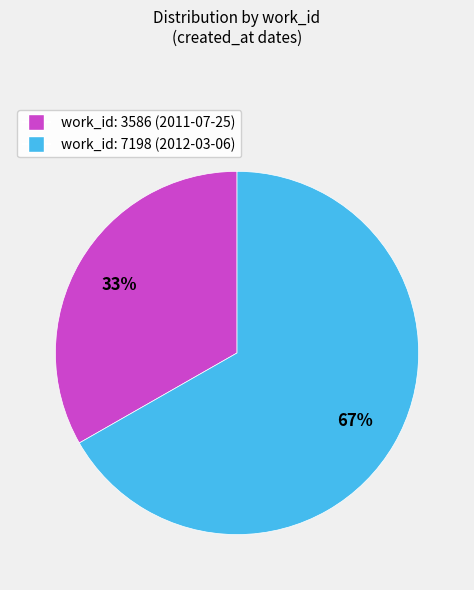

What is the majority slice?

2012-03-06